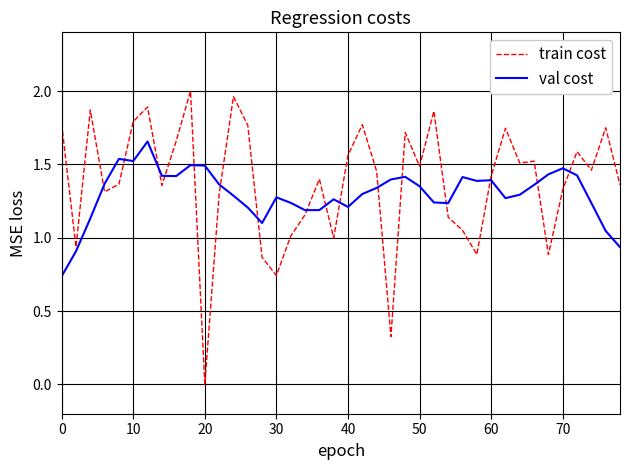

List the series in order of their overall mean, highest first.

train cost, val cost